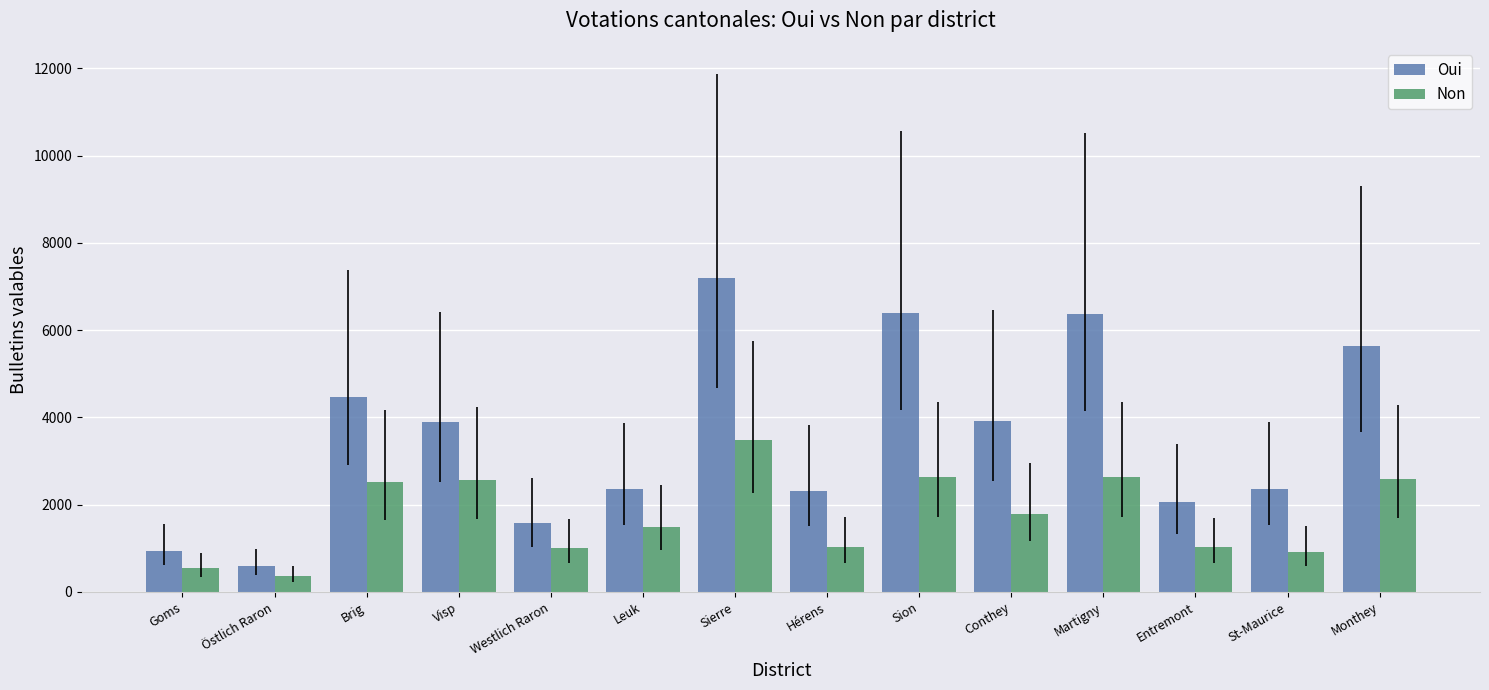

How many bars are there in each group?

2